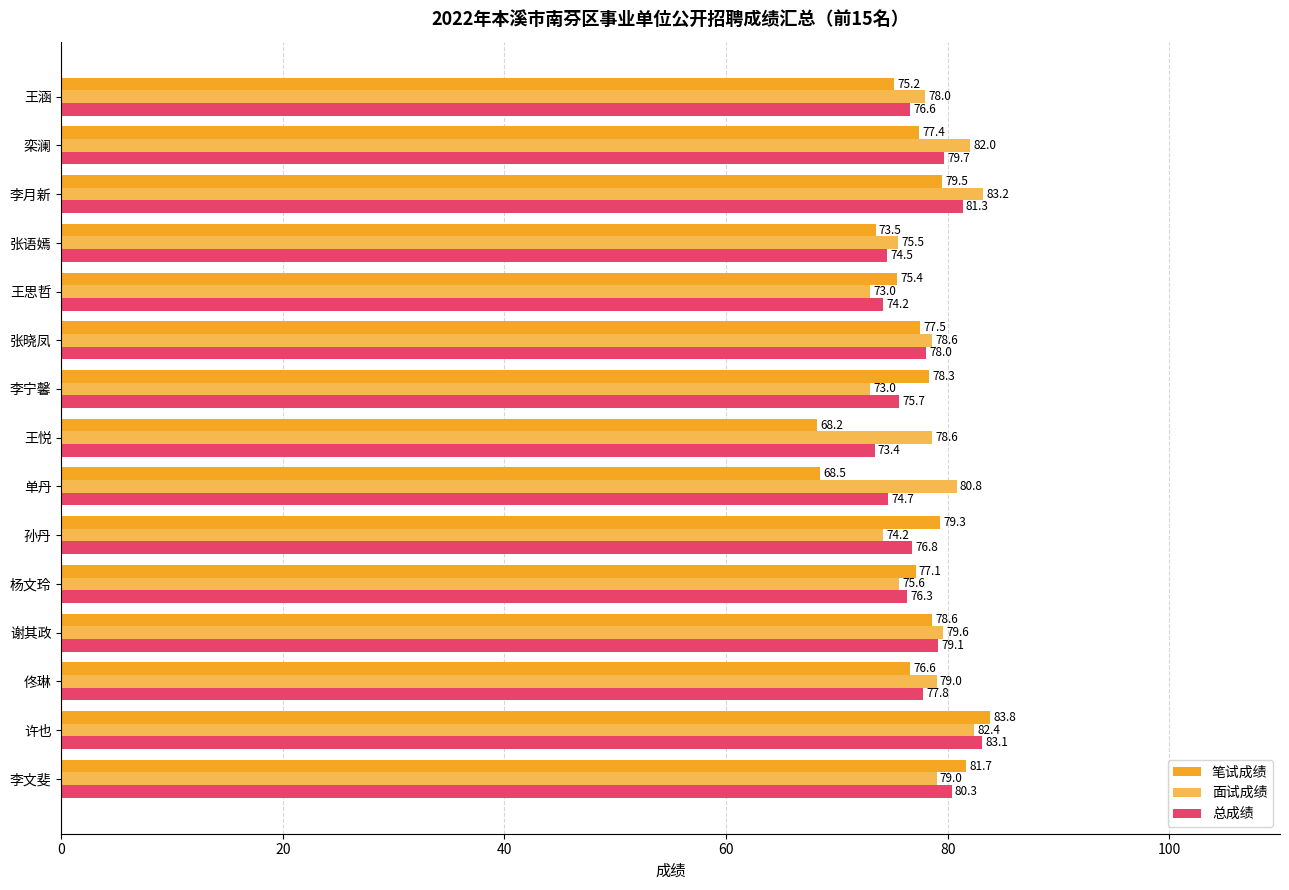

What is the total value across all series at 许也?

249.3